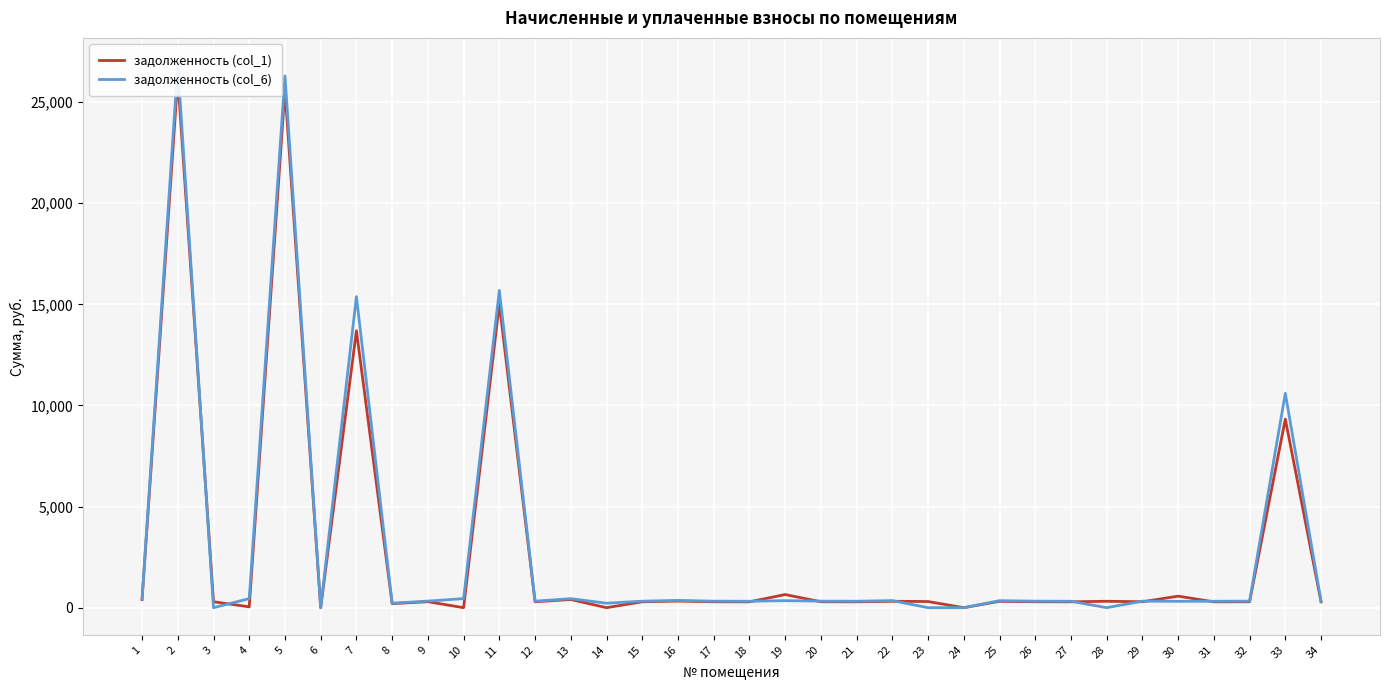

Where does the задолженность (col_1) series first go above 293?

1